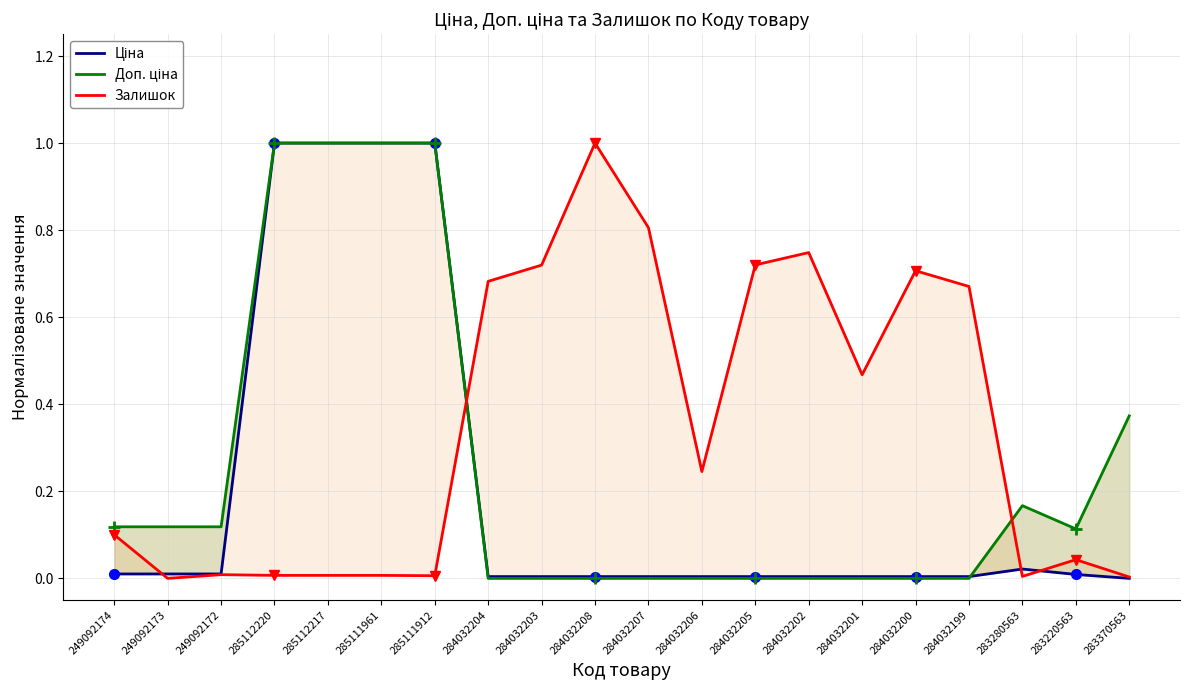

What is the difference between the highest and lowest values at 285111961?

1.0